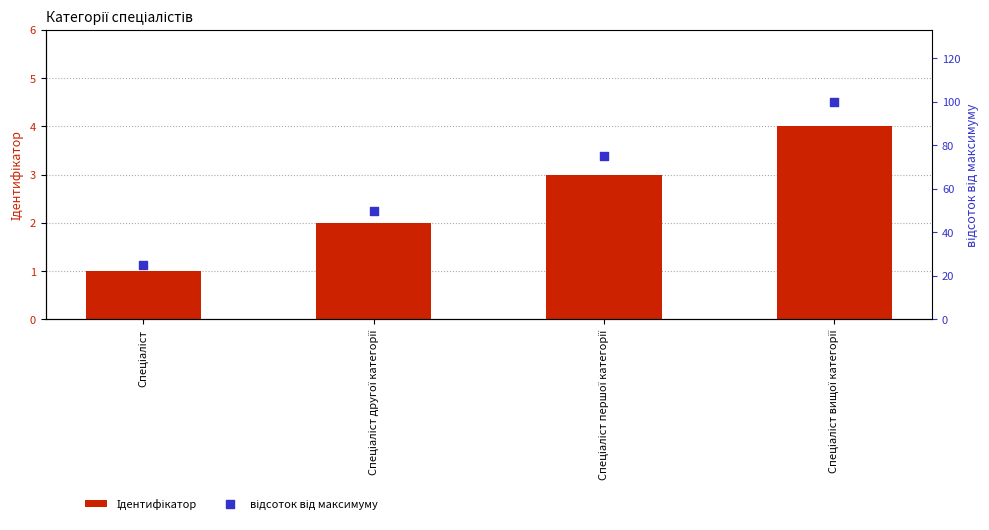

Which series has the largest total across all categories?

відсоток від максимуму